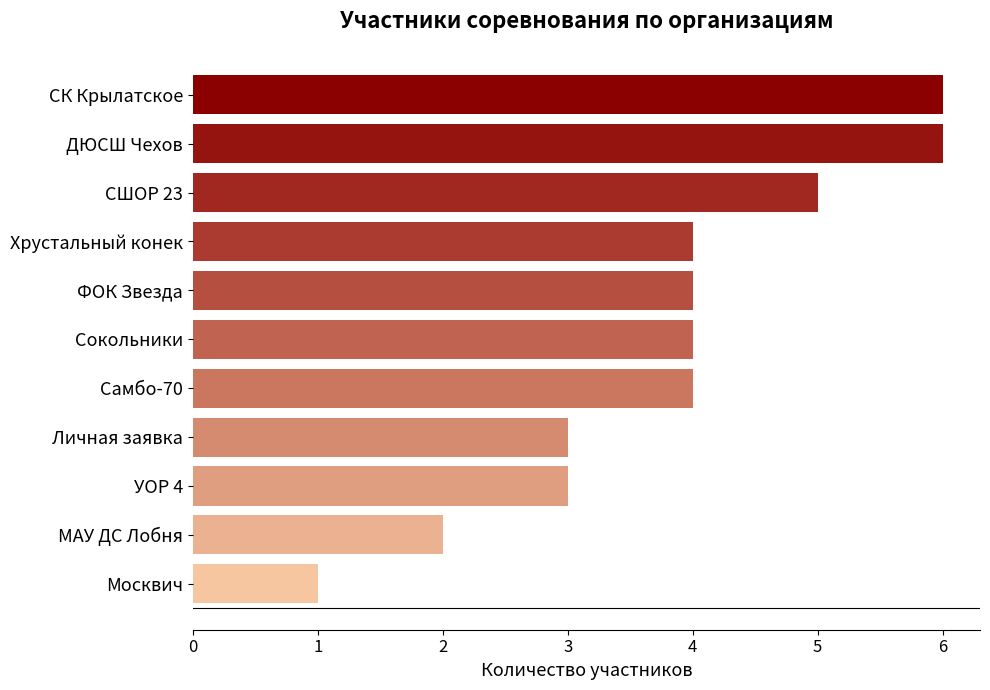

Is it true that the value at УОР 4 is 5?

False